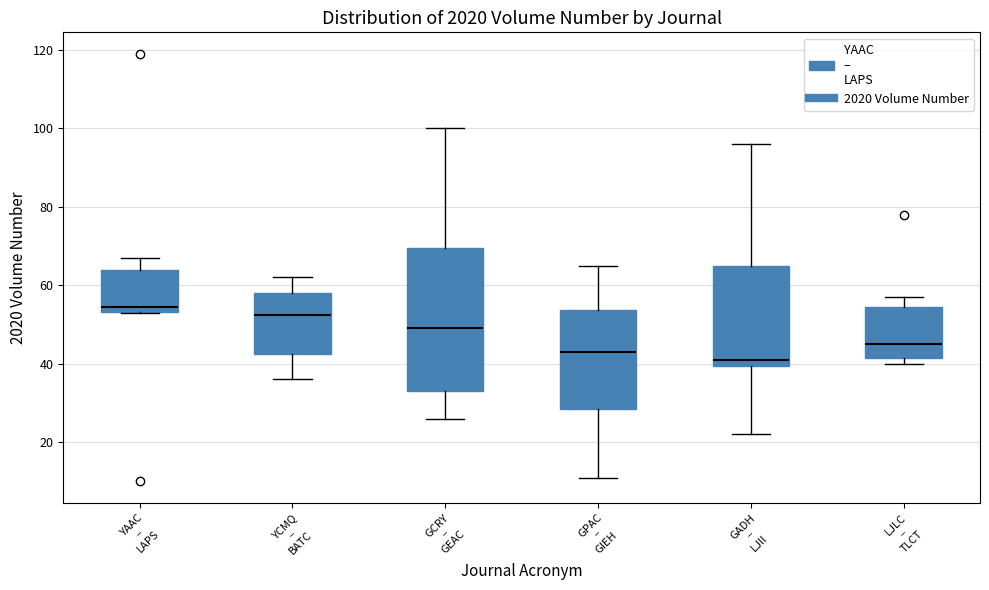

Reading left to right, transcribe this box plot: for each box, give where its median line is, the range the box spans, and where its two whiskers end, as read against the y-axis. The values are not printed on the chart, so give them approximately, as read against the axis.

YAAC – LAPS: median 54 (just above the box's lower edge), box 54 to 64, whiskers 54 to 68
YCMQ – BATC: median 52, box 42 to 58, whiskers 36 to 62
GCRY – GEAC: median 50, box 34 to 70, whiskers 26 to 100
GPAC – GIEH: median 44, box 28 to 54, whiskers 12 to 66
GADH – LJII: median 42, box 40 to 66, whiskers 22 to 96
LJLC – TLCT: median 46, box 42 to 54, whiskers 40 to 58